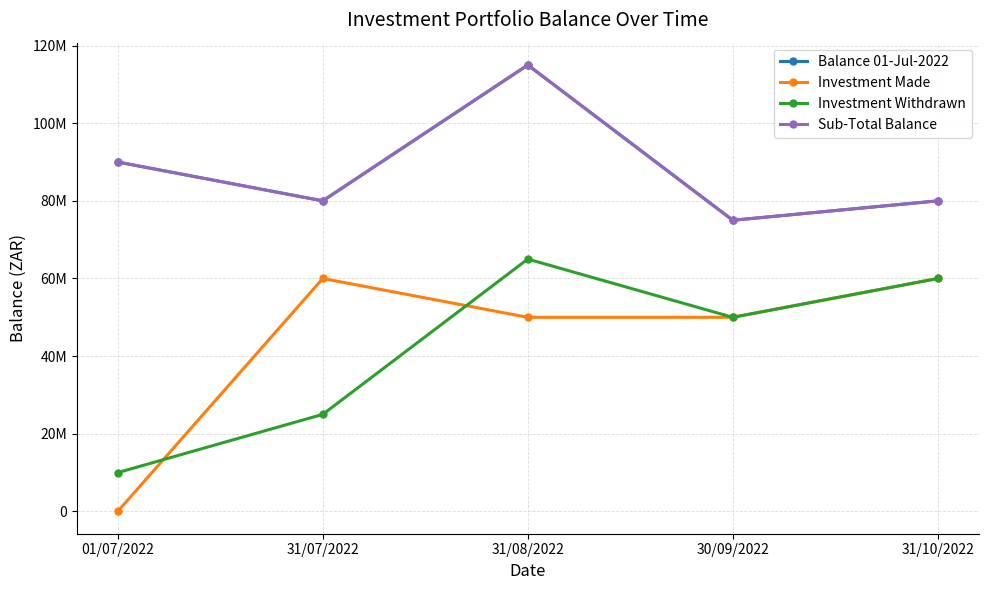

Reading left to right, extract all data points from this chart.

Balance 01-Jul-2022: 90000000	80000000	115000000	75000000	80000000
Investment Made: 0	60000000	50000000	50000000	60000000
Investment Withdrawn: 10000000	25000000	65000000	50000000	60000000
Sub-Total Balance: 90000000	80000000	115000000	75000000	80000000